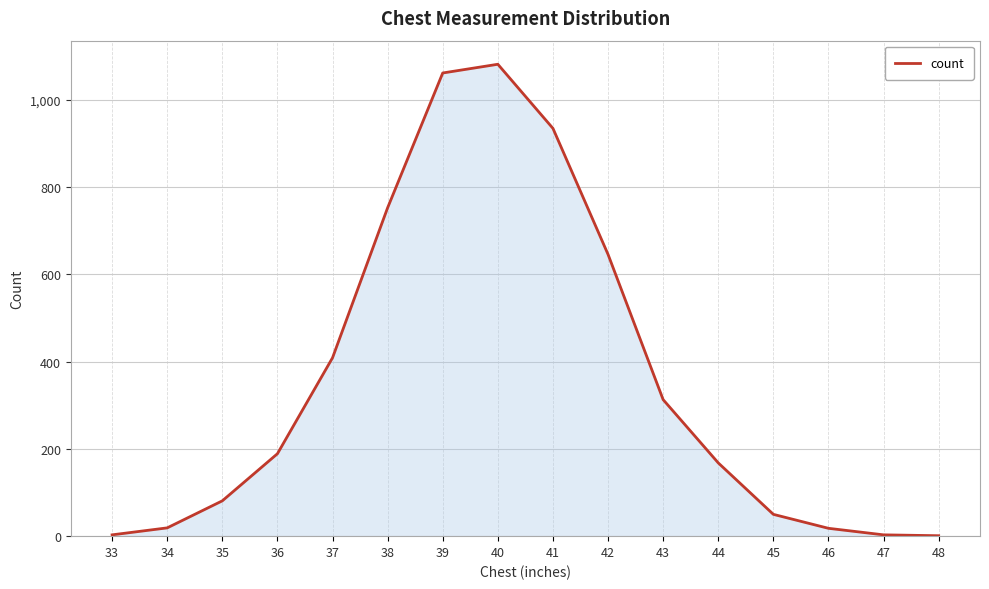

What is the difference between the second highest and minimum values?

1061